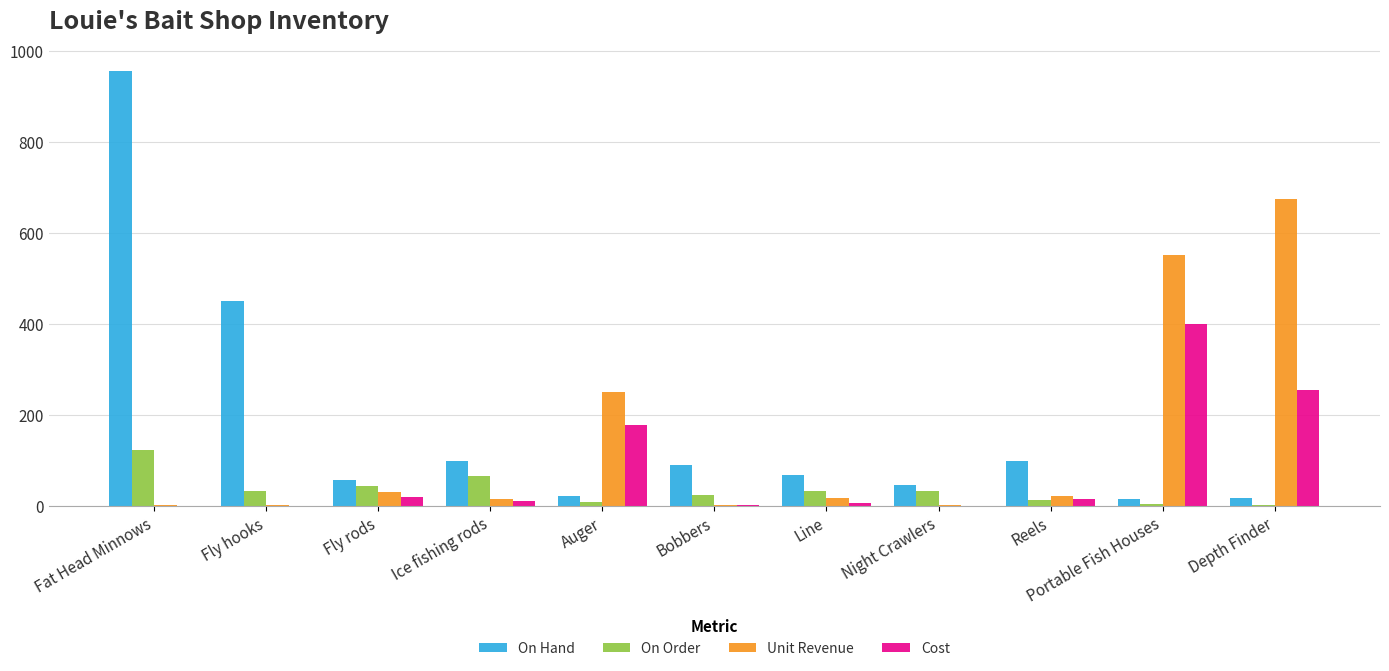

Which series changed the most between Fly hooks and Depth Finder?

Unit Revenue